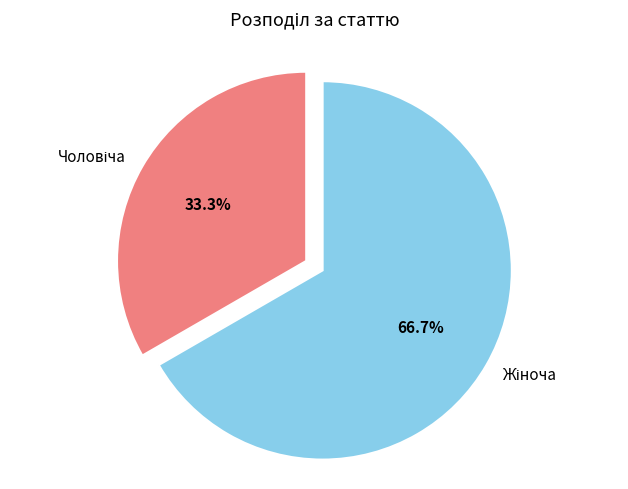

Does any single category account for the majority?

Yes